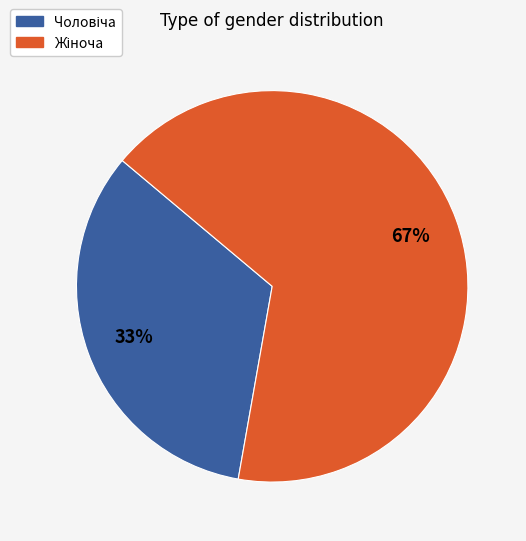

To the nearest percent, what is the average slice percentage?

50%